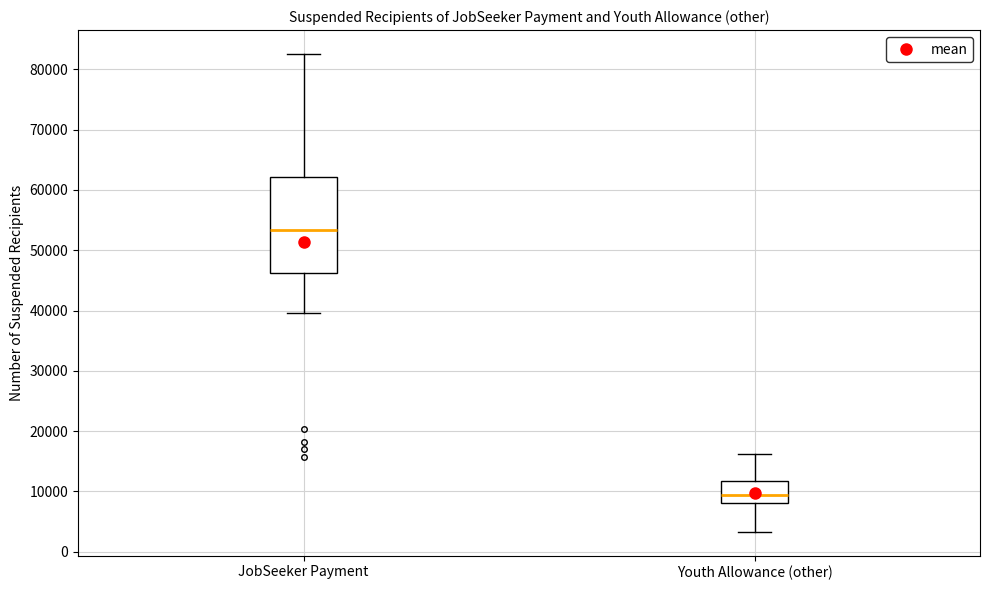

Which box has the lowest median line?

Youth Allowance (other)